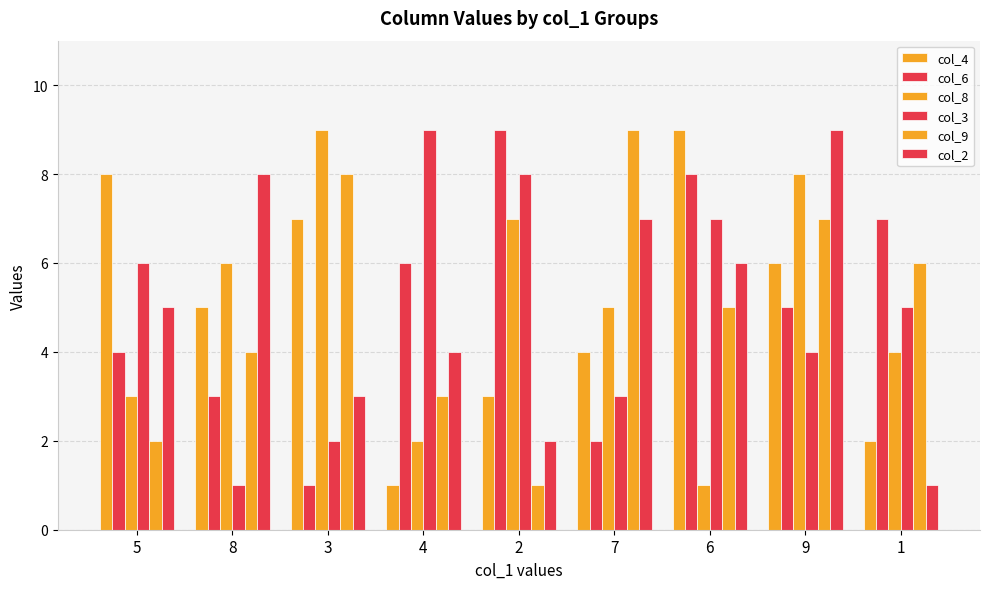

At how many categories does at least one series exceed 5?

9